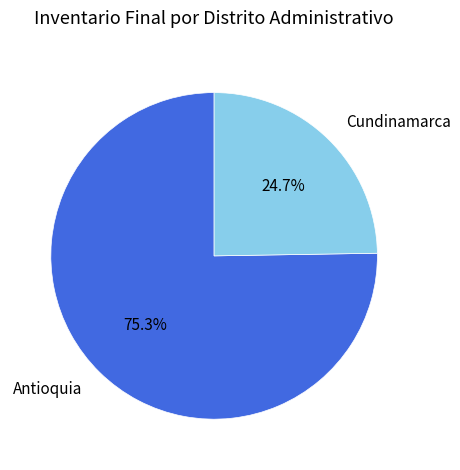

What percentage is the Antioquia slice, to the nearest percent?

75%